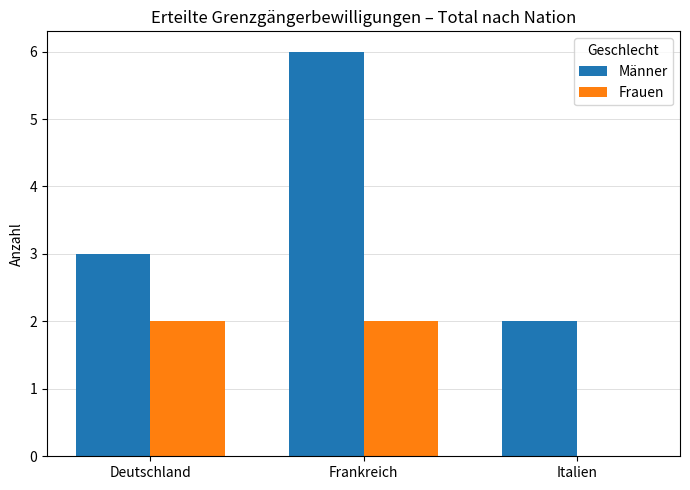

At which category does the chart reach its peak across all series?

Frankreich